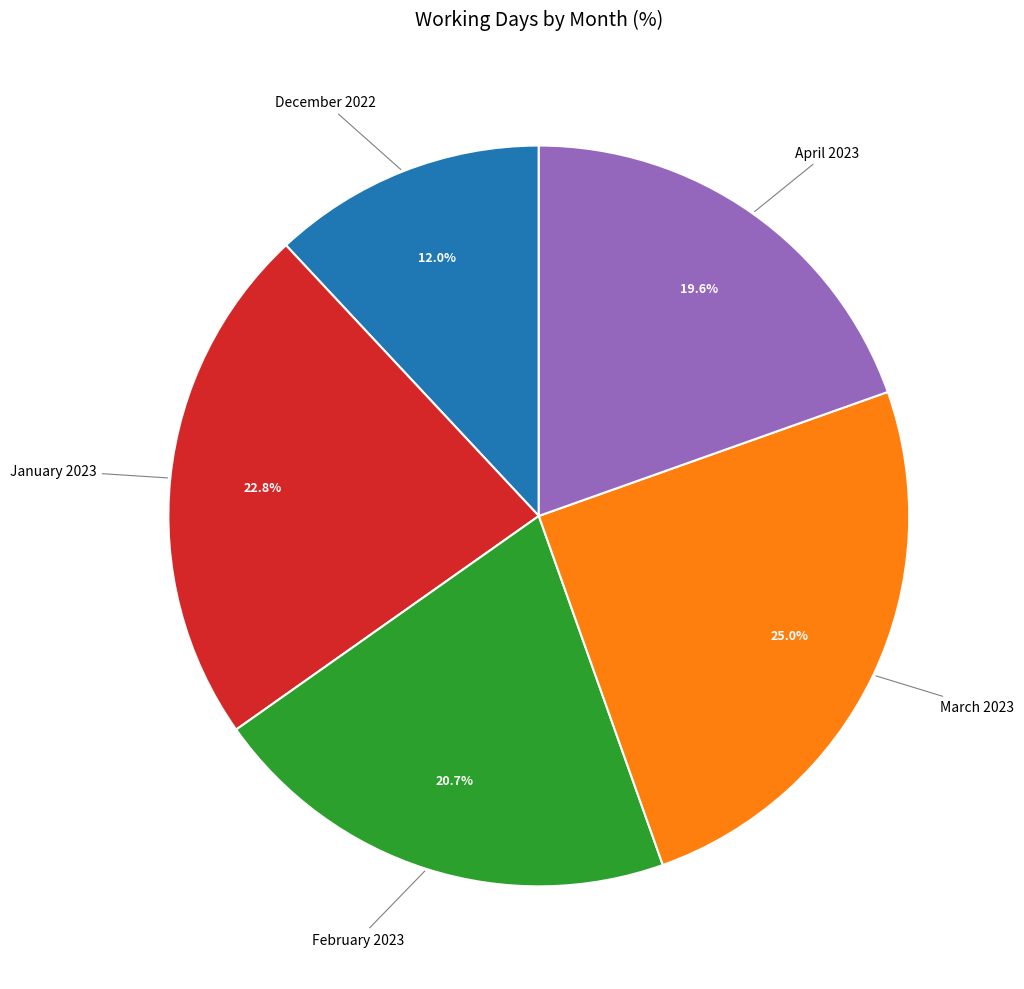

Count the number of slices in the pie.

5